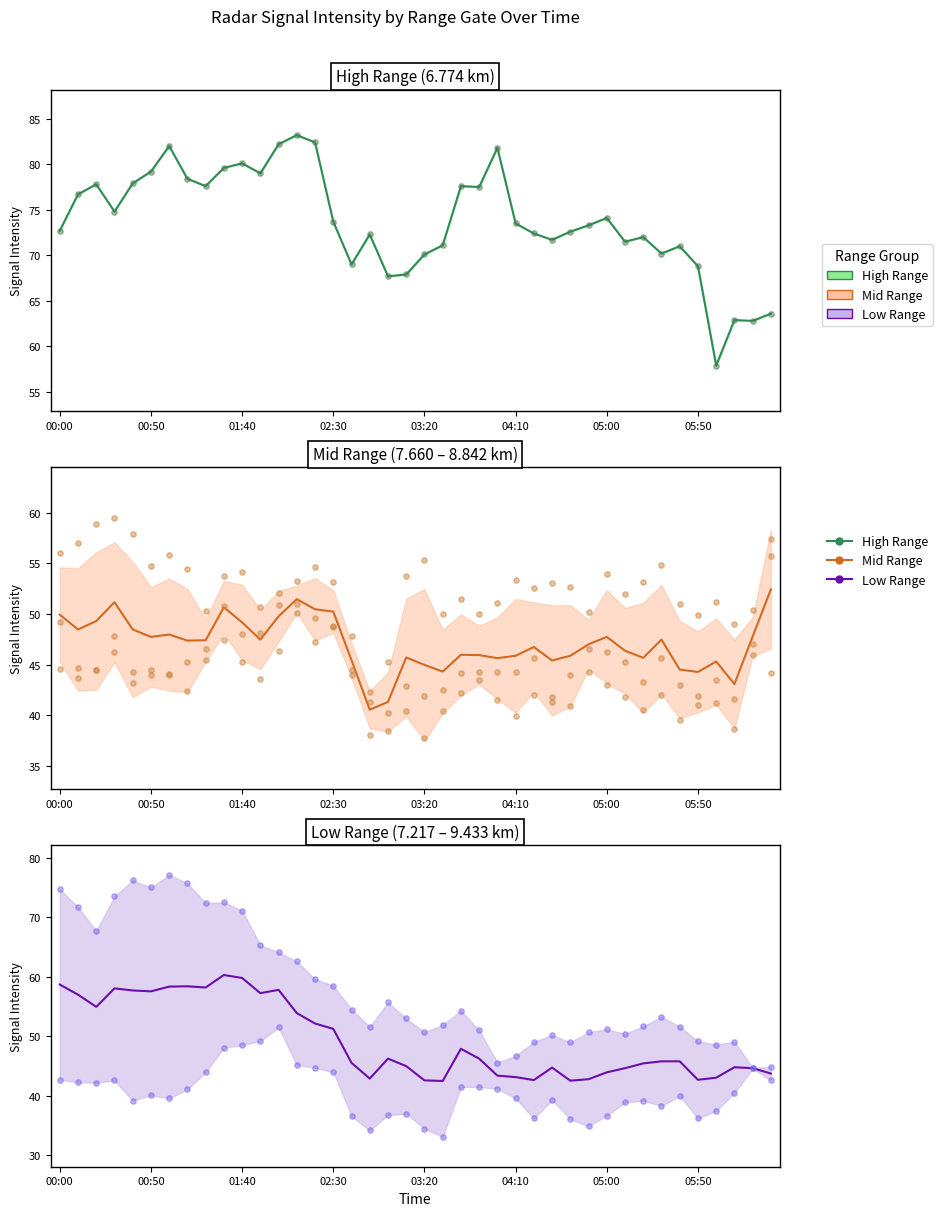

Which series contains the lowest Y value?

9.433